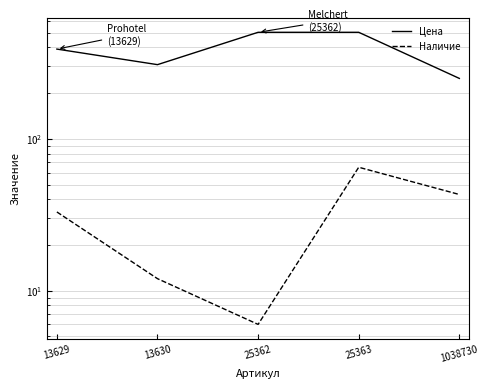

Reading left to right, extract all data points from this chart.

Цена: 13629=390	13630=308	25362=503	25363=503	1038730=250
Наличие: 13629=33	13630=12	25362=6	25363=65	1038730=43